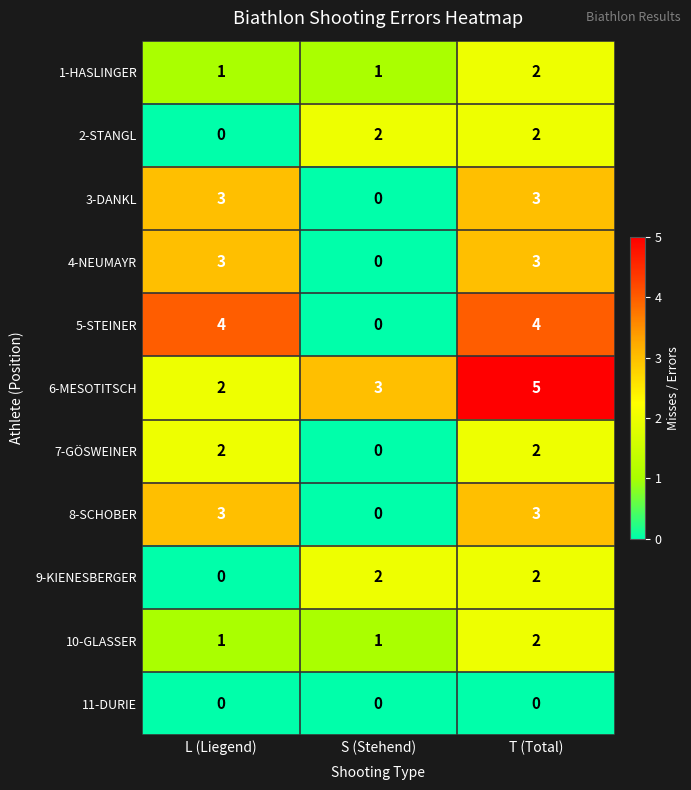

Which series has the largest range (max minus min)?

5-STEINER